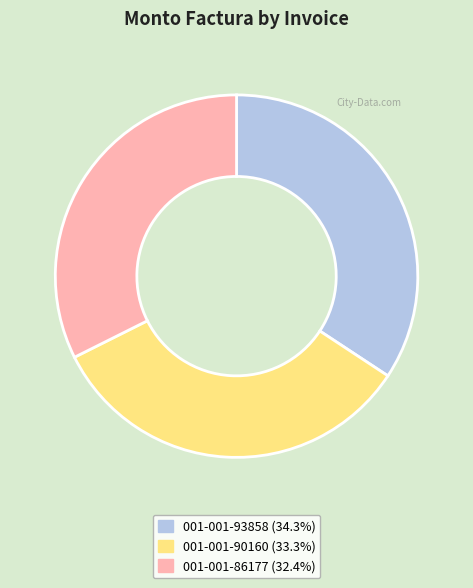

What is the ratio of the value at 001-001-90160 to the value at 001-001-93858?

1.0